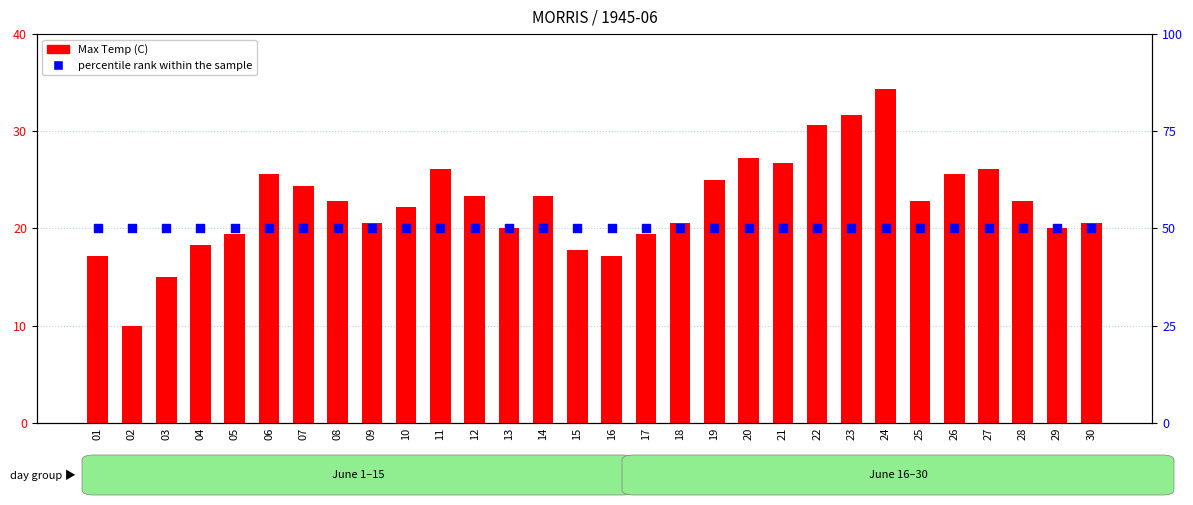

Which series contains the lowest Y value?

Max Temp (C)